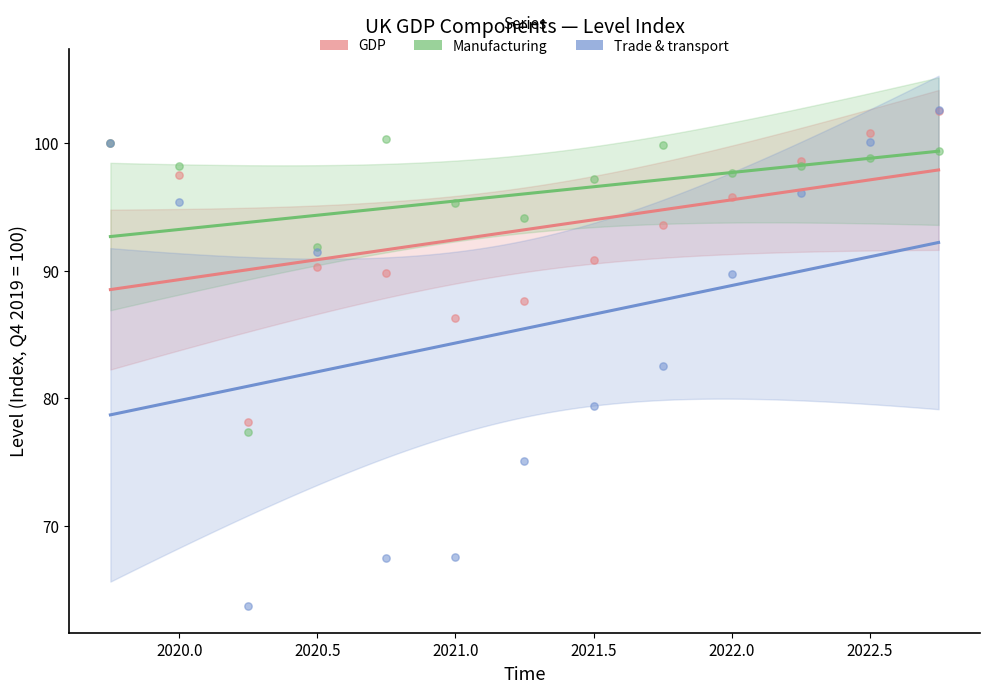

In the Trade & transport series, what Y value is closest to 83?

82.5